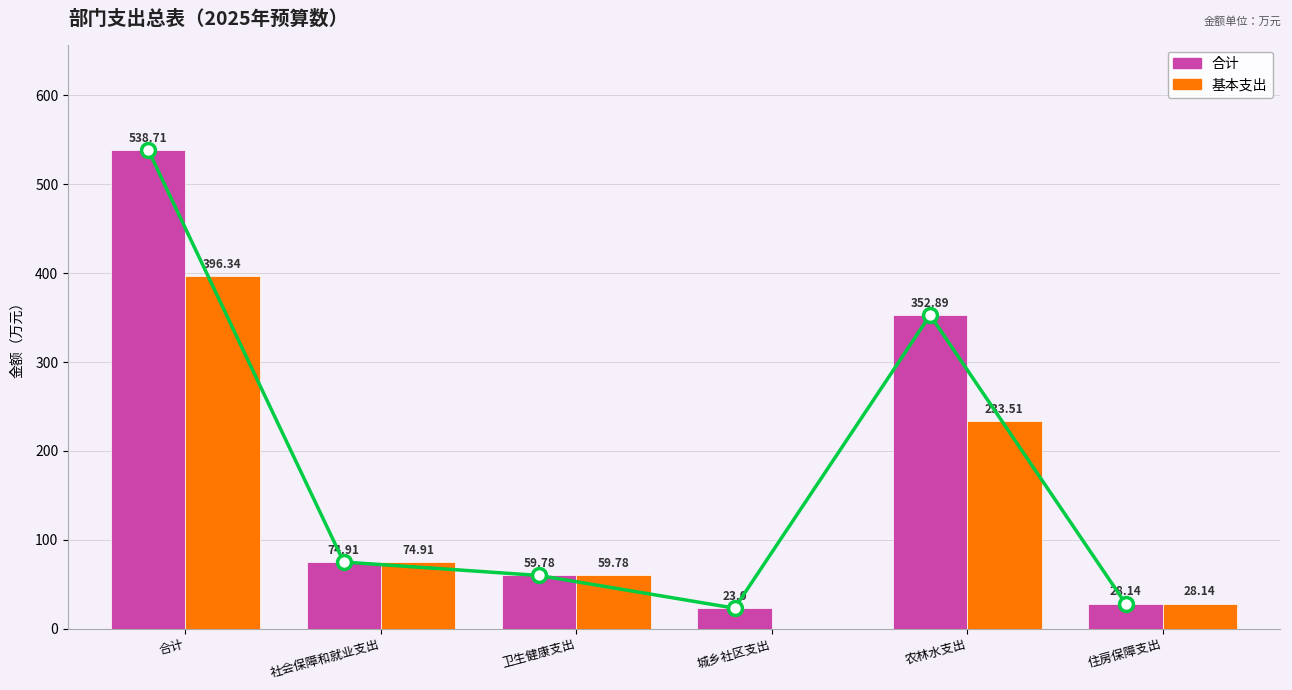

Reading left to right, extract all data points from this chart.

合计: 538.7	74.9	59.8	23.0	352.9	28.1
基本支出: 396.3	74.9	59.8	0.0	233.5	28.1